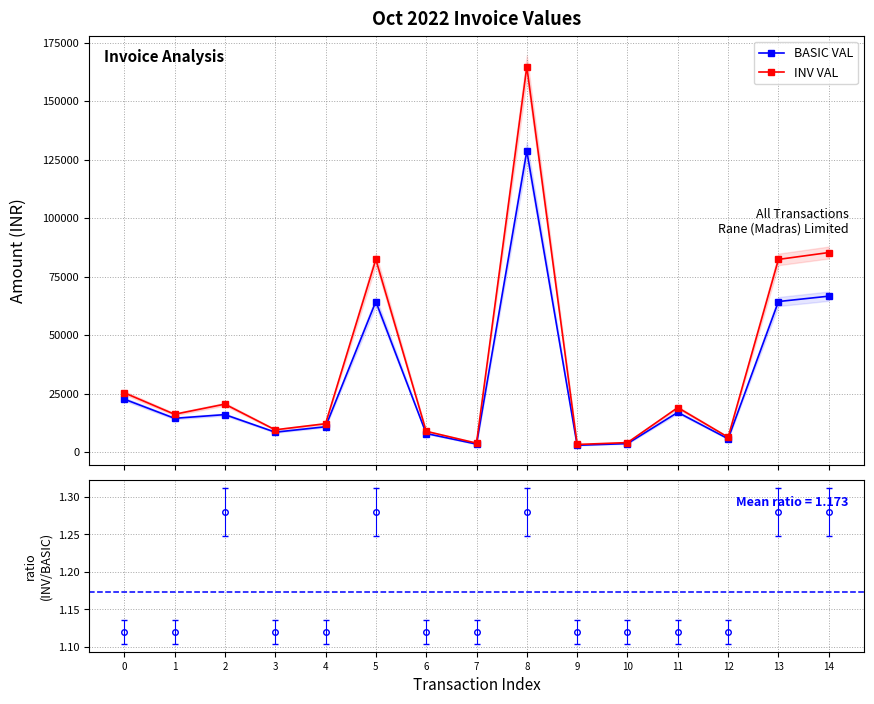

What is the average value of the INV/BASIC ratio series?

1.2